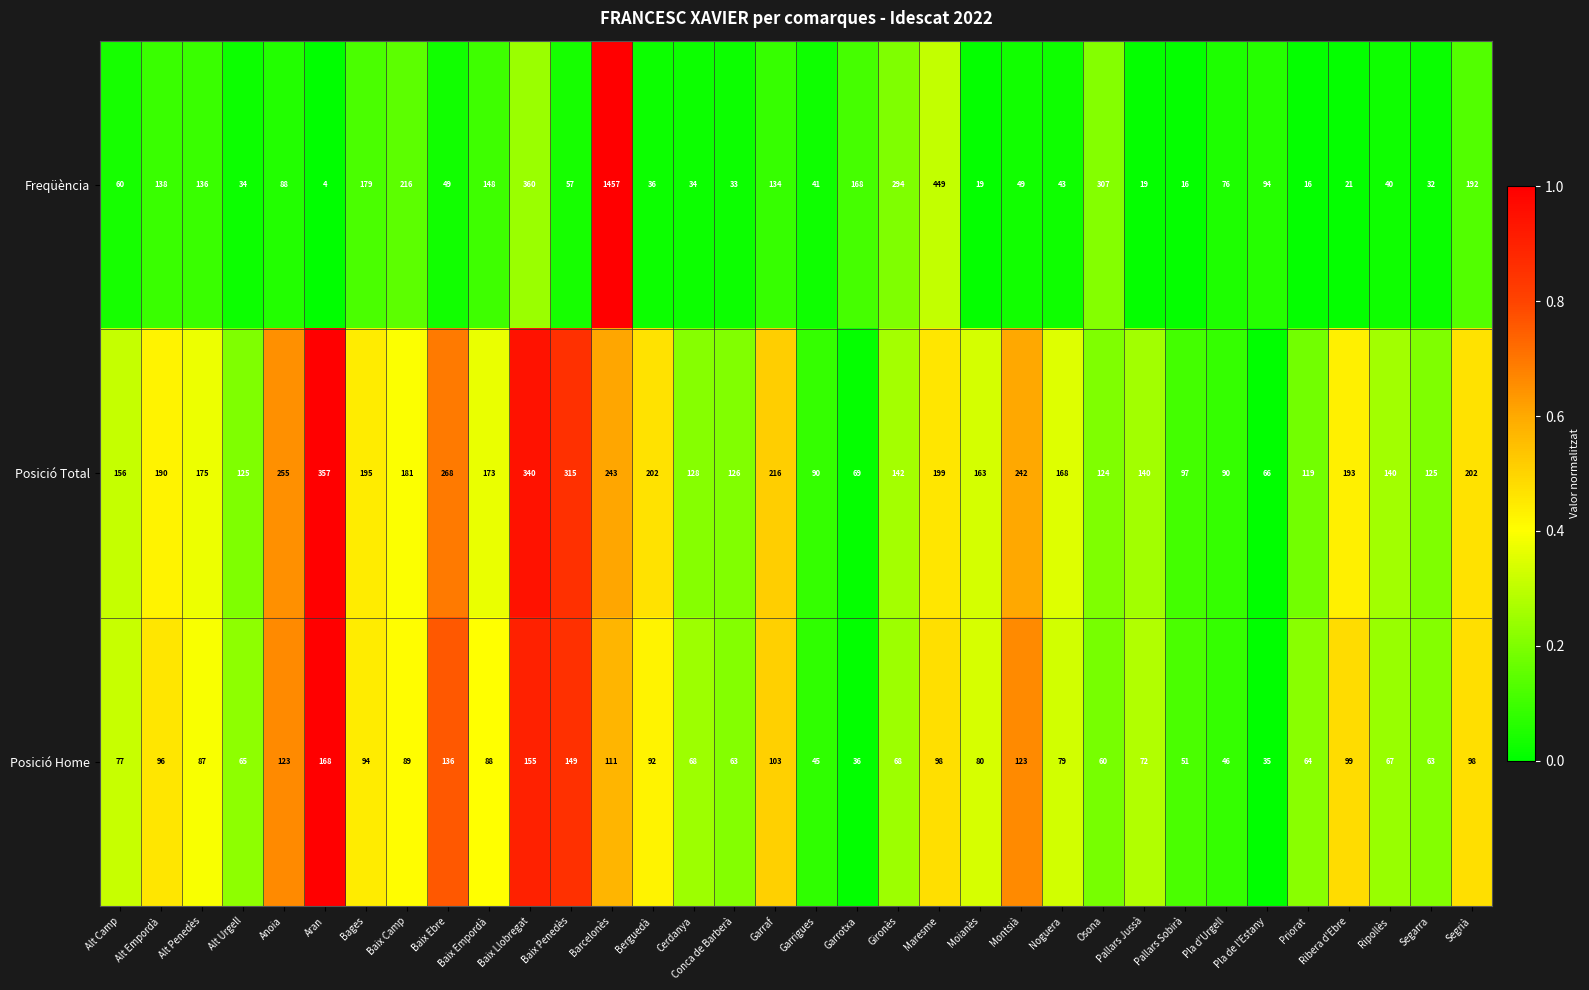

Rank the series by their average value, from highest to lowest.

Posició Total, Freqüència, Posició Home